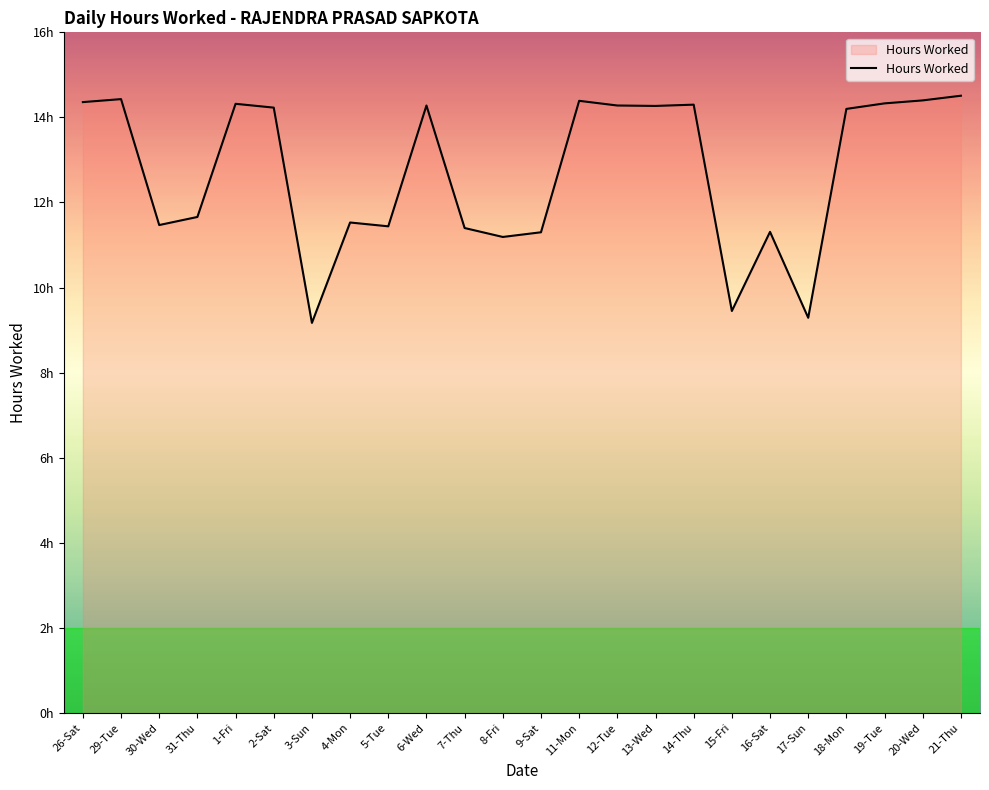

What is the difference between the values at 8-Fri and 9-Sat?

0.1